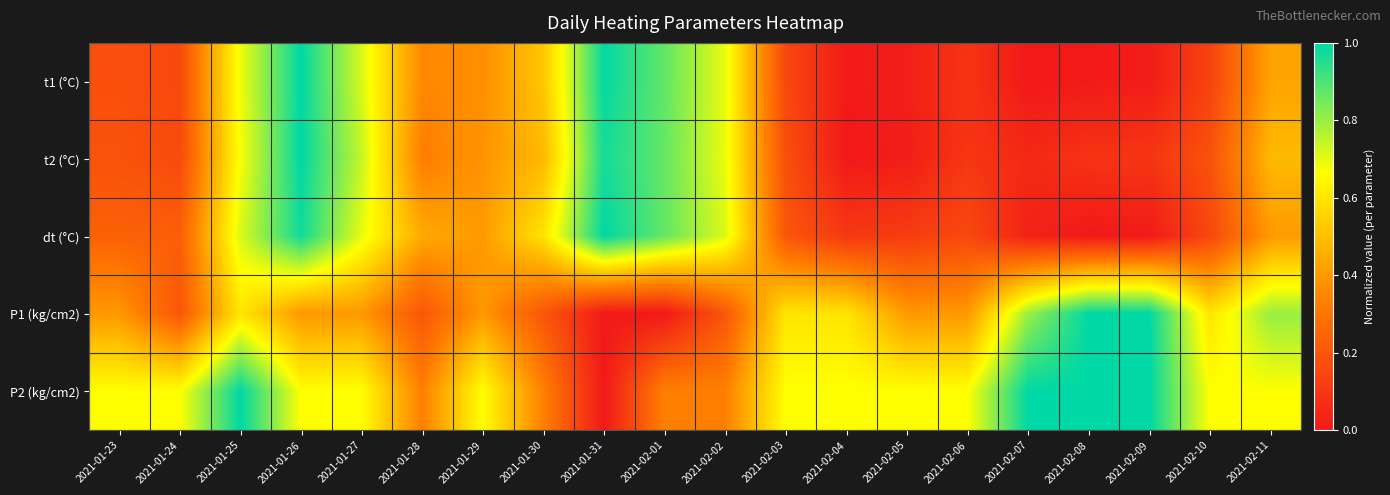

Between 2021-01-25 and 2021-02-08, which series saw the biggest shift?

dt (°C)